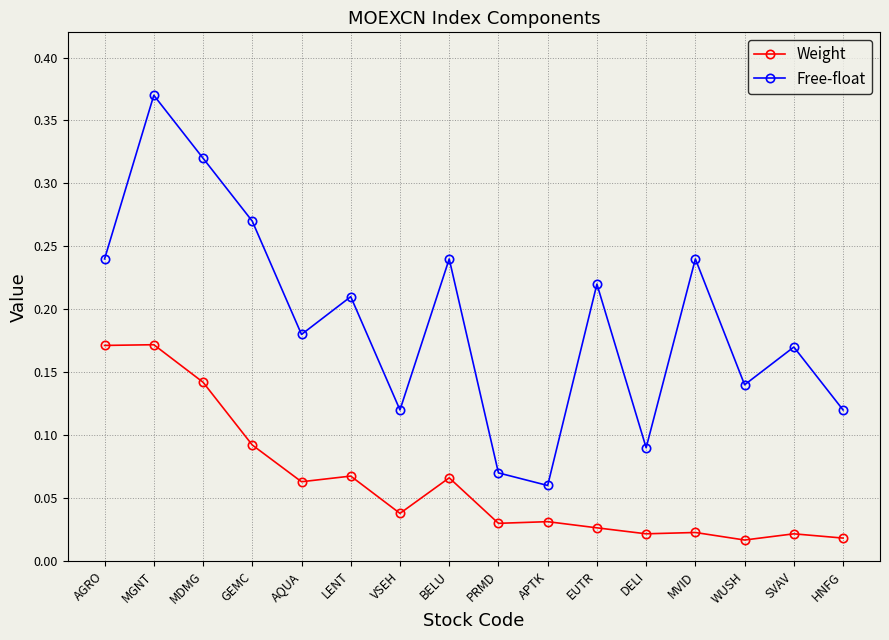

Where is the first local maximum for Free-float?

MGNT